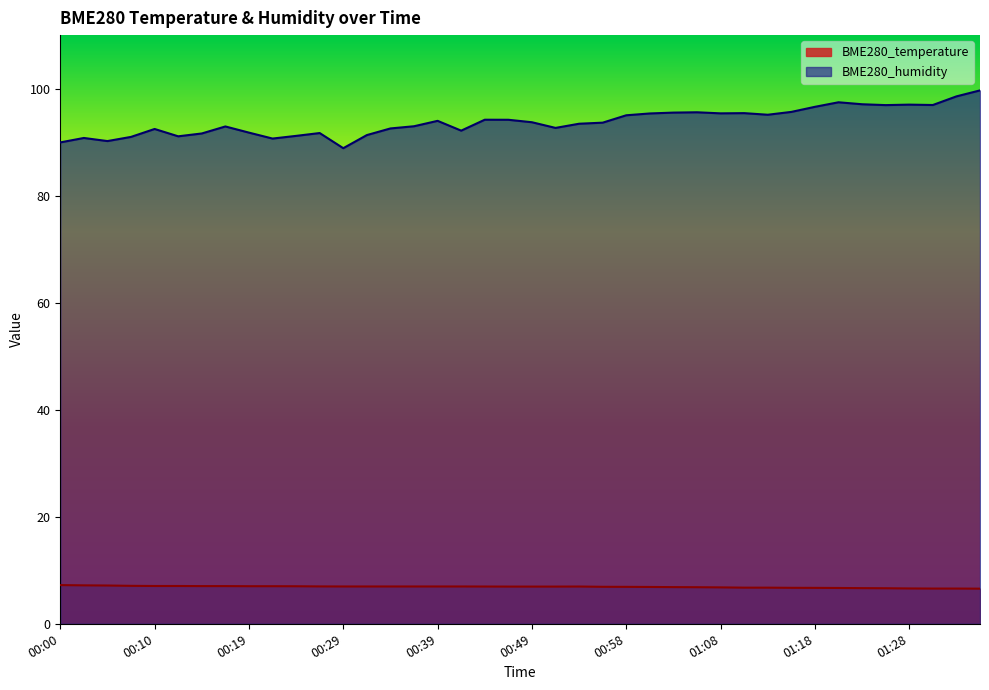

Reading right to left, extract all data points from this chart.

BME280_temperature: 01:36=6.6	01:33=6.6	01:31=6.6	01:28=6.6	01:26=6.6	01:23=6.7	01:21=6.7	01:18=6.7	01:16=6.7	01:13=6.8	01:11=6.8	01:08=6.8	01:06=6.8	01:03=6.8	01:01=6.9	00:58=6.9	00:56=6.9	00:53=7.0	00:51=7.0	00:49=7.0	00:46=7.0	00:44=7.0	00:41=7.0	00:39=7.0	00:36=7.0	00:34=7.0	00:32=7.0	00:29=7.0	00:27=7.0	00:24=7.0	00:22=7.0	00:19=7.0	00:17=7.0	00:15=7.0	00:12=7.1	00:10=7.1	00:07=7.1	00:05=7.2	00:02=7.2	00:00=7.2
BME280_humidity: 01:36=99.7	01:33=98.5	01:31=96.9	01:28=97.0	01:26=96.9	01:23=97.1	01:21=97.5	01:18=96.6	01:16=95.7	01:13=95.1	01:11=95.4	01:08=95.4	01:06=95.6	01:03=95.5	01:01=95.4	00:58=95.0	00:56=93.6	00:53=93.4	00:51=92.7	00:49=93.7	00:46=94.2	00:44=94.2	00:41=92.2	00:39=94.0	00:36=93.0	00:34=92.6	00:32=91.3	00:29=88.9	00:27=91.7	00:24=91.2	00:22=90.7	00:19=91.8	00:17=92.9	00:15=91.6	00:12=91.1	00:10=92.5	00:07=91.0	00:05=90.2	00:02=90.8	00:00=90.0